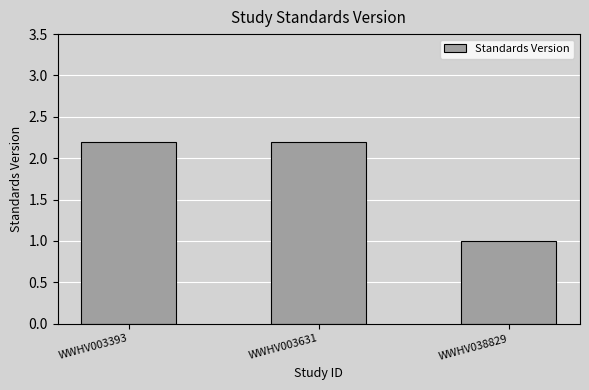

The chart shows a value of 2.2 at WWHV003631. True or false?

True